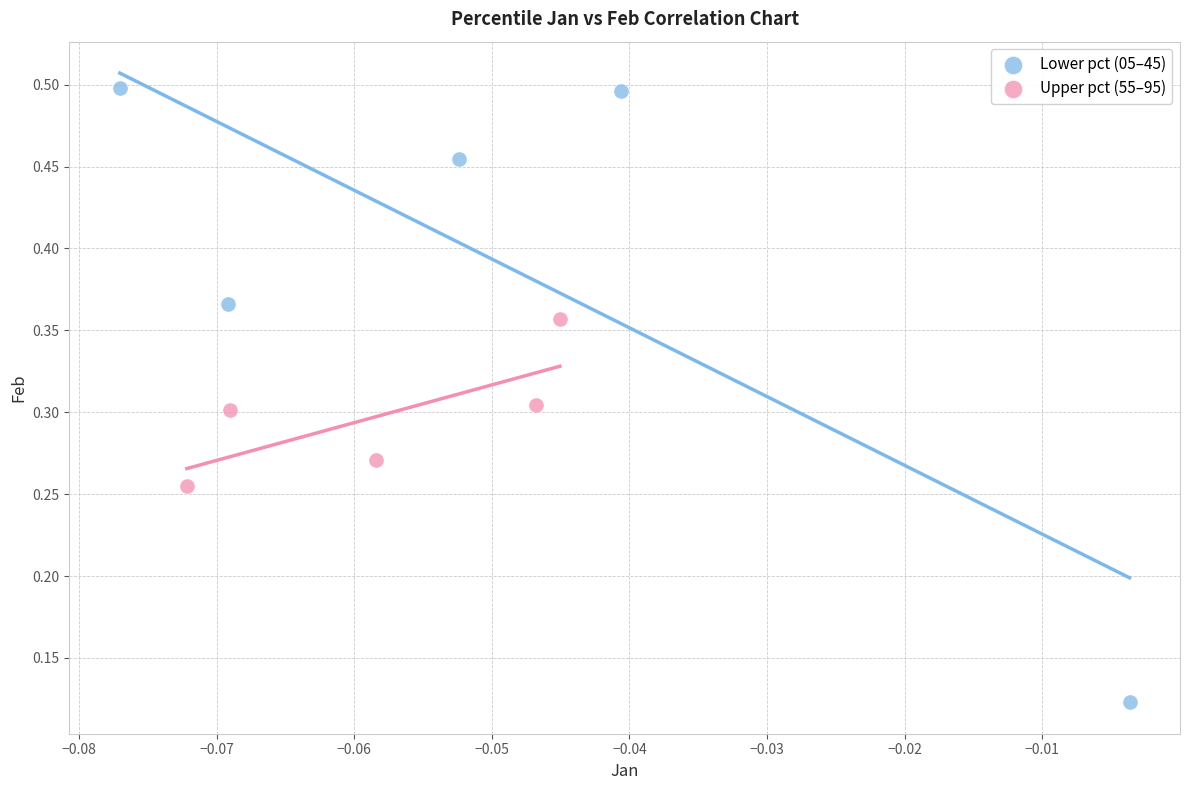

Which series has the largest Y range (max minus min)?

Lower pct (05–45)